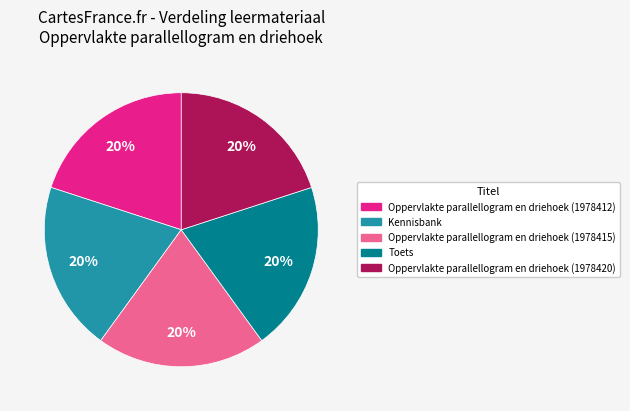

Combined, do Kennisbank and Oppervlakte parallellogram en driehoek (1978420) account for over 50%?

No